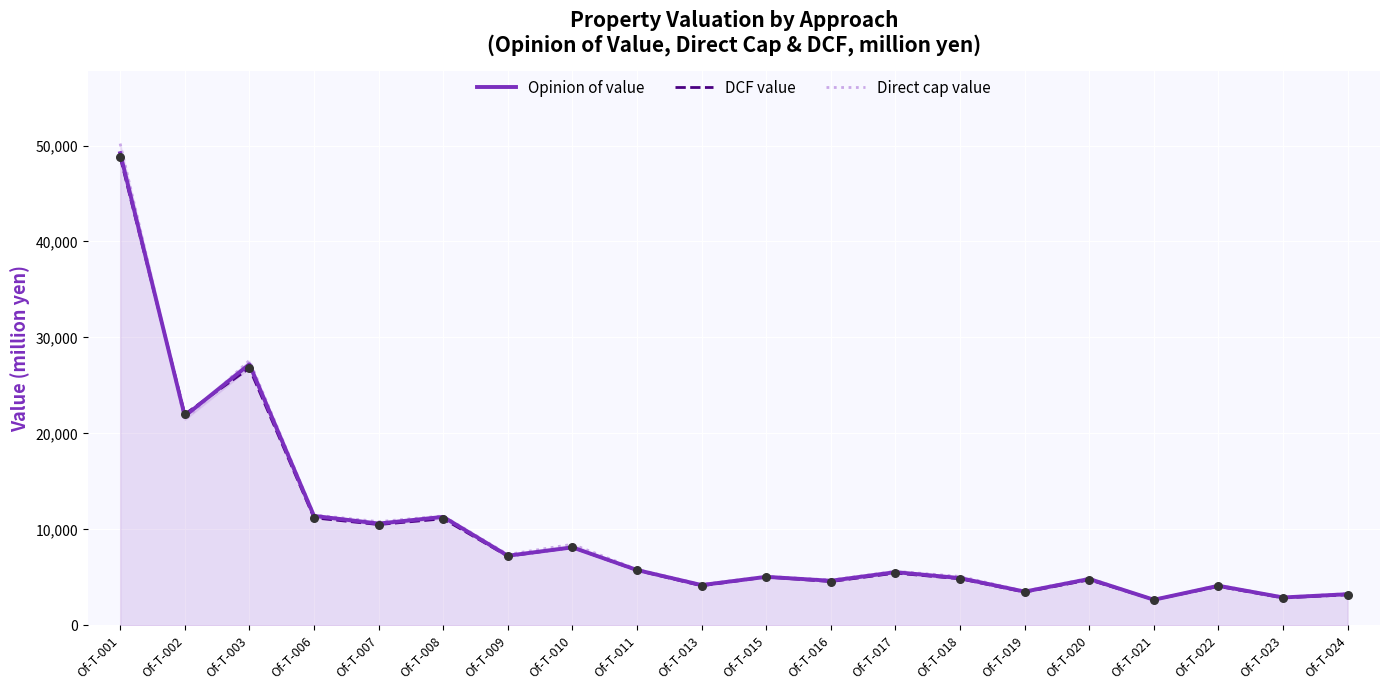

Which series contains the highest Y value?

Direct cap value